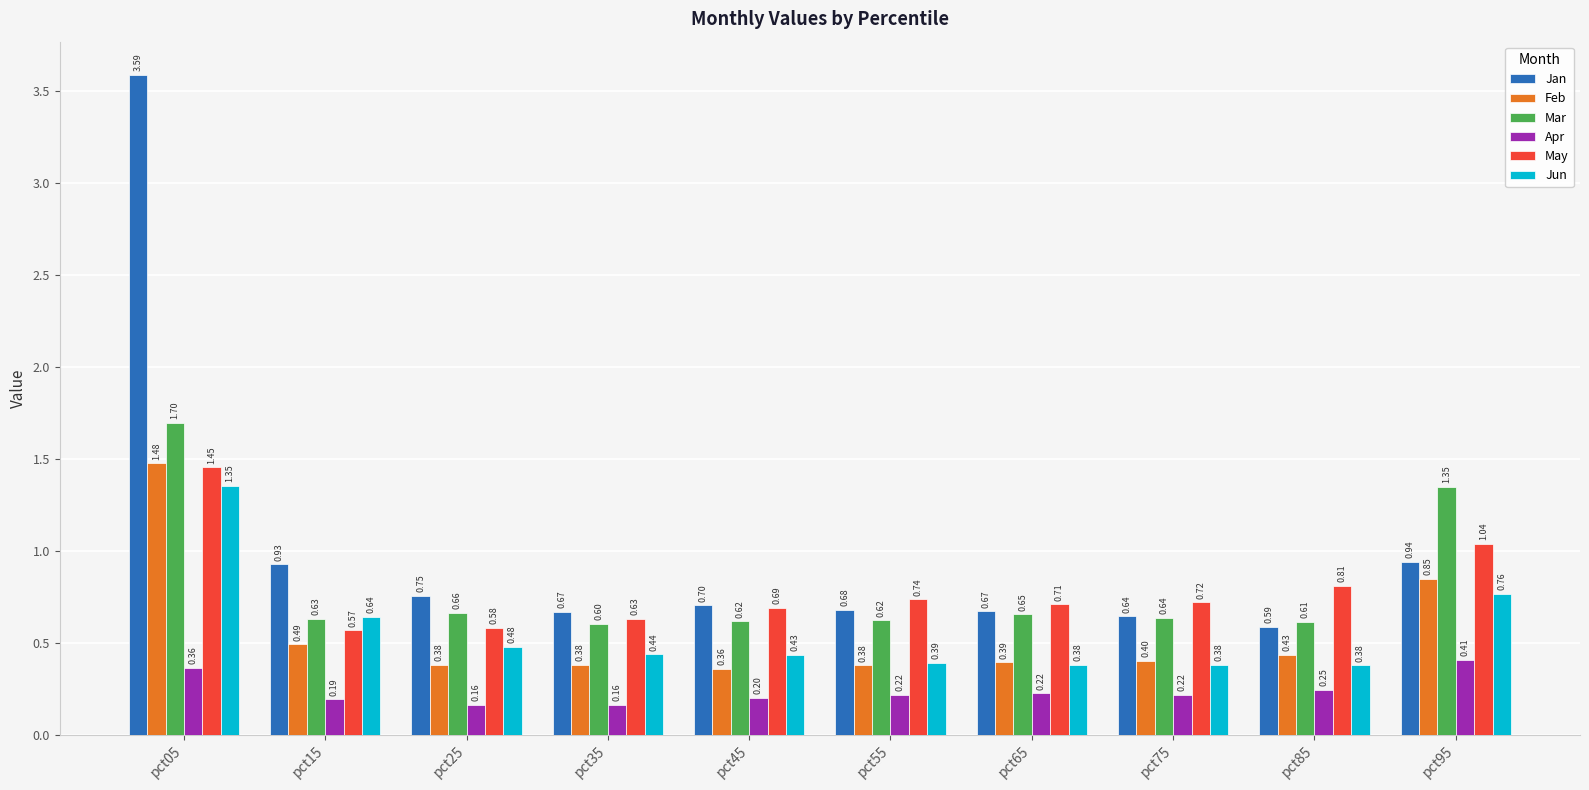

At how many categories does at least one series exceed 0?

10